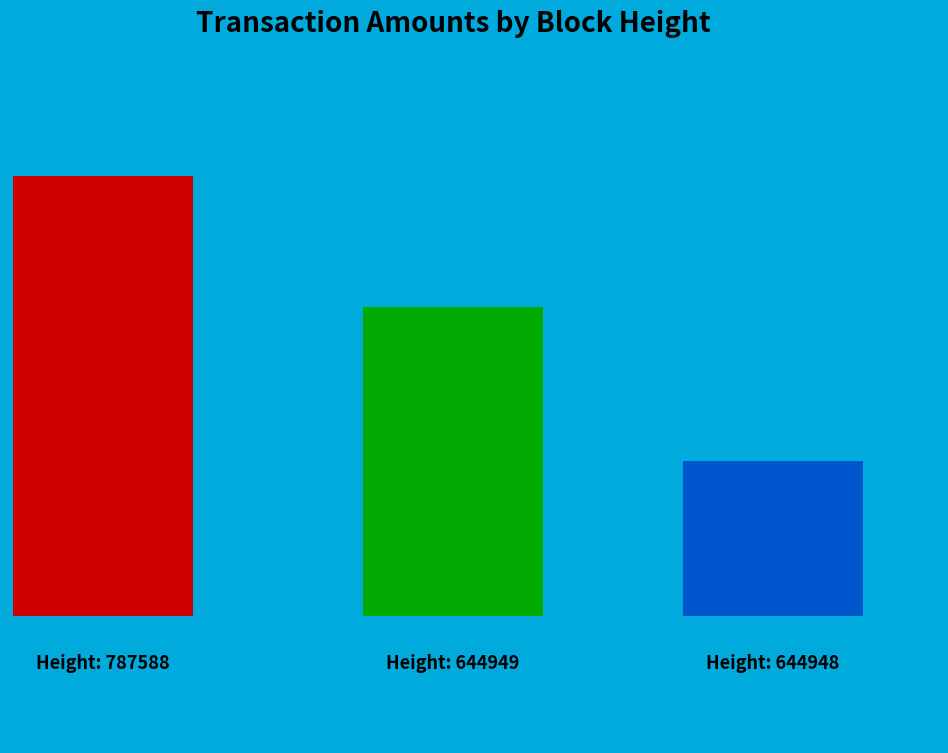

To the nearest percent, what portion does 644949 represent?

34%